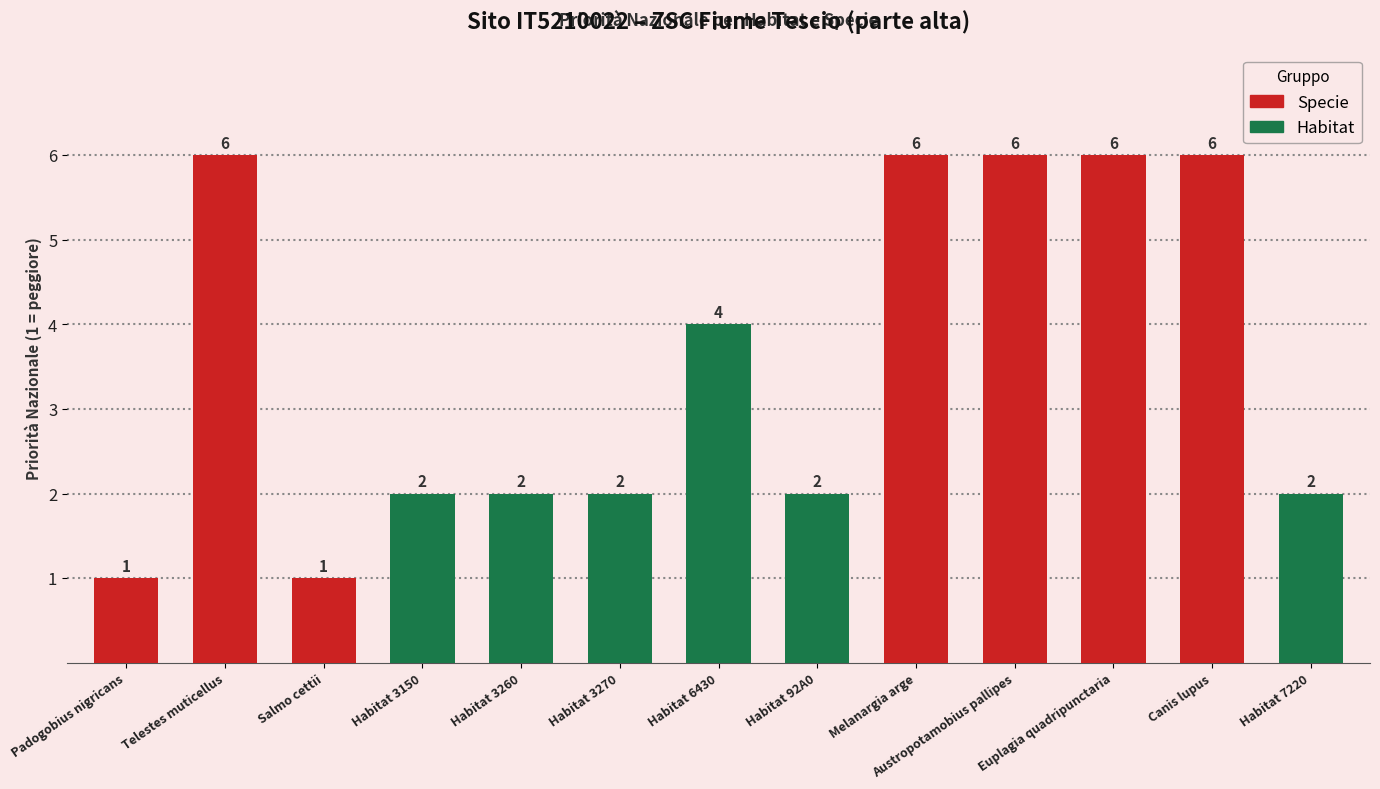

What position from the left is Habitat 92A0?

8